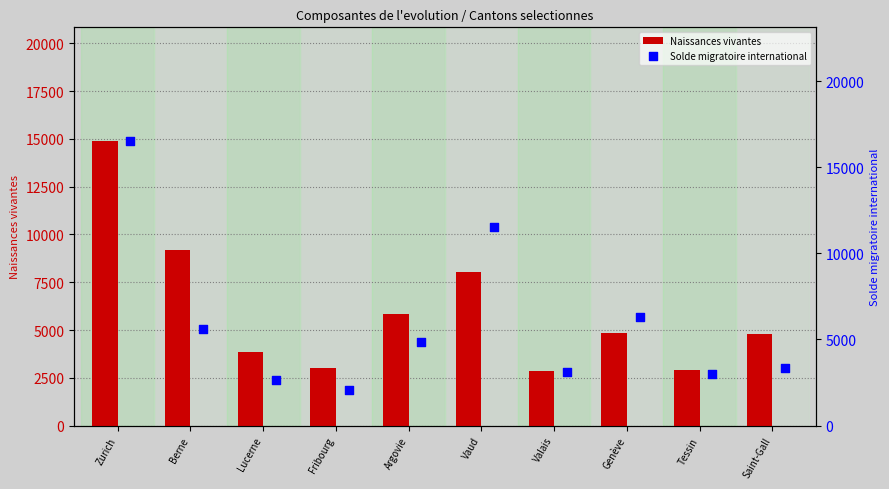

Which series contains the lowest Y value?

Solde migratoire international